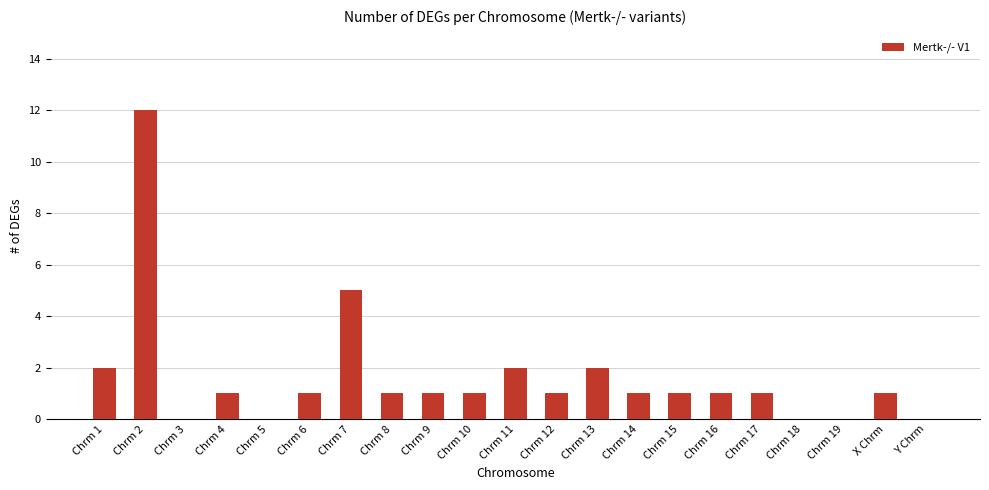

True or false: the data shows 2 at X Chrm.

False